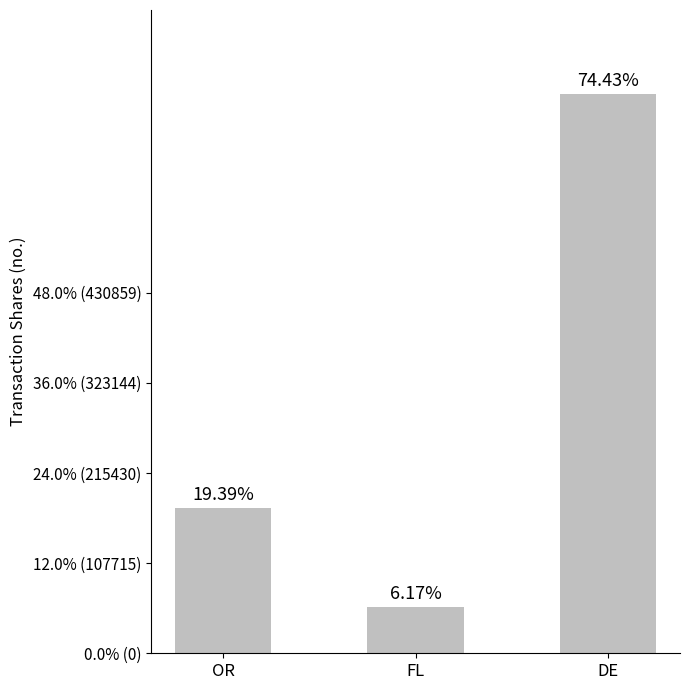

Reading right to left, list all the values displayed in this chart.

DE=668132	FL=55400	OR=174091